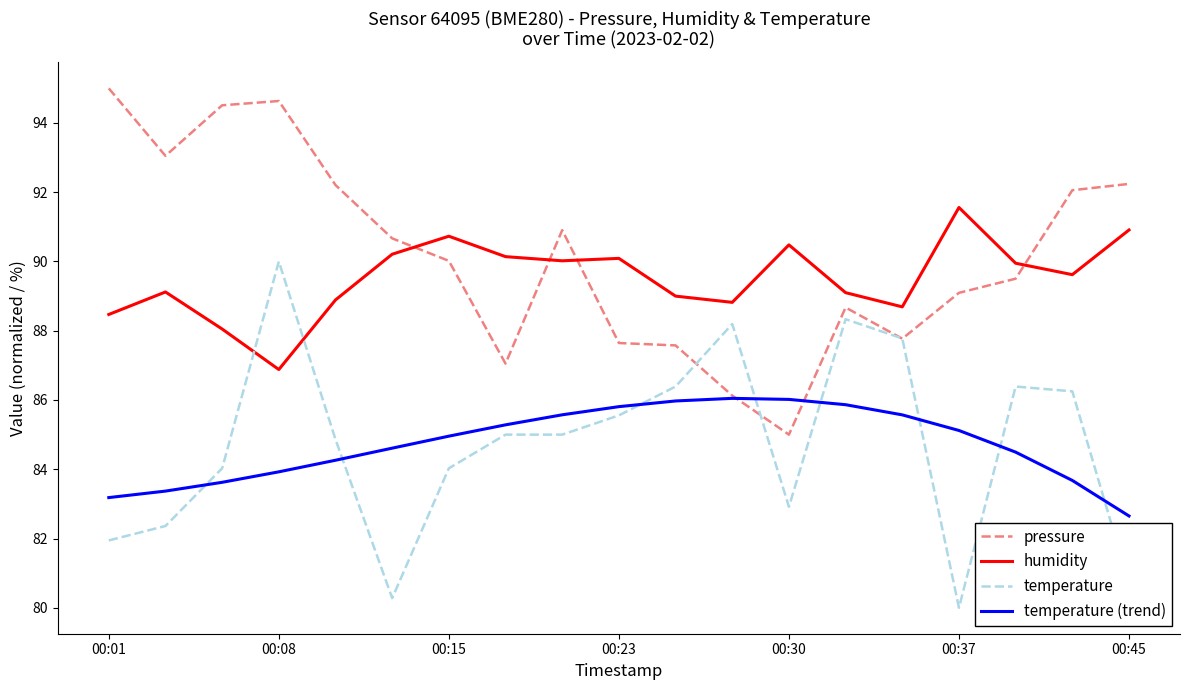

What is the highest value of the temperature (trend) series?

86.0